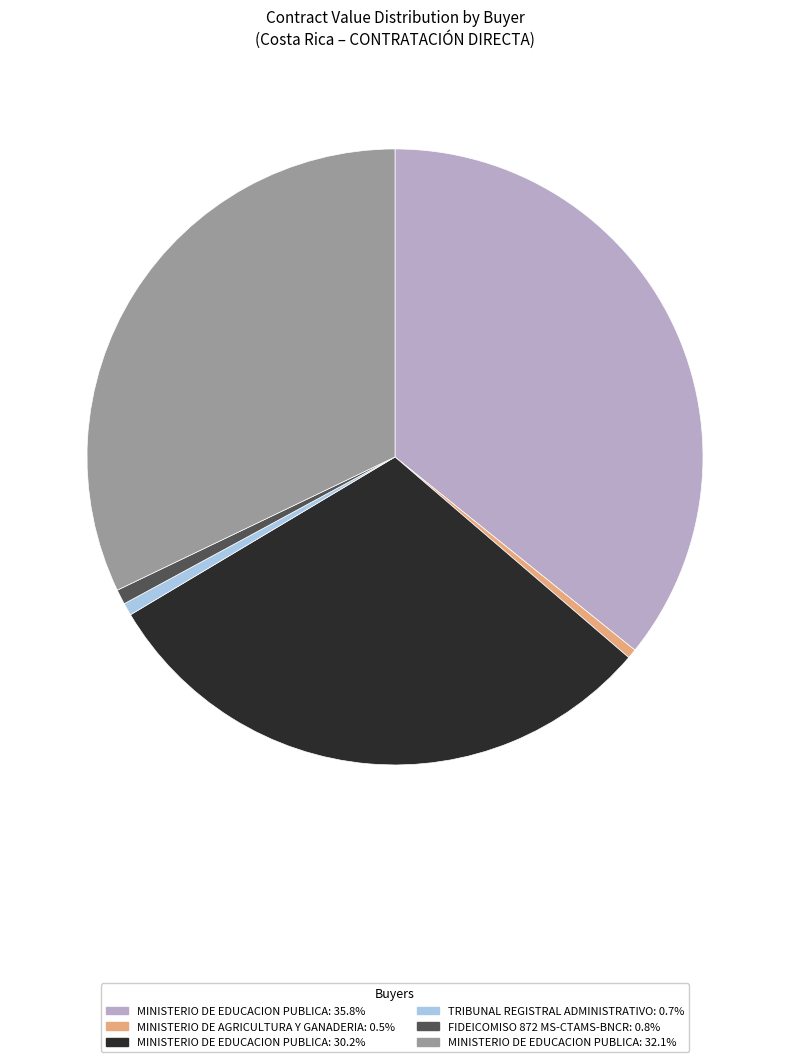

Do TRIBUNAL REGISTRAL ADMINISTRATIVO: 0.7% and MINISTERIO DE EDUCACION PUBLICA: 32.1% together represent more than half of the pie?

No